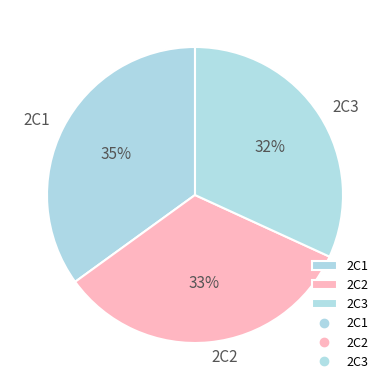

Count the number of slices in the pie.

3